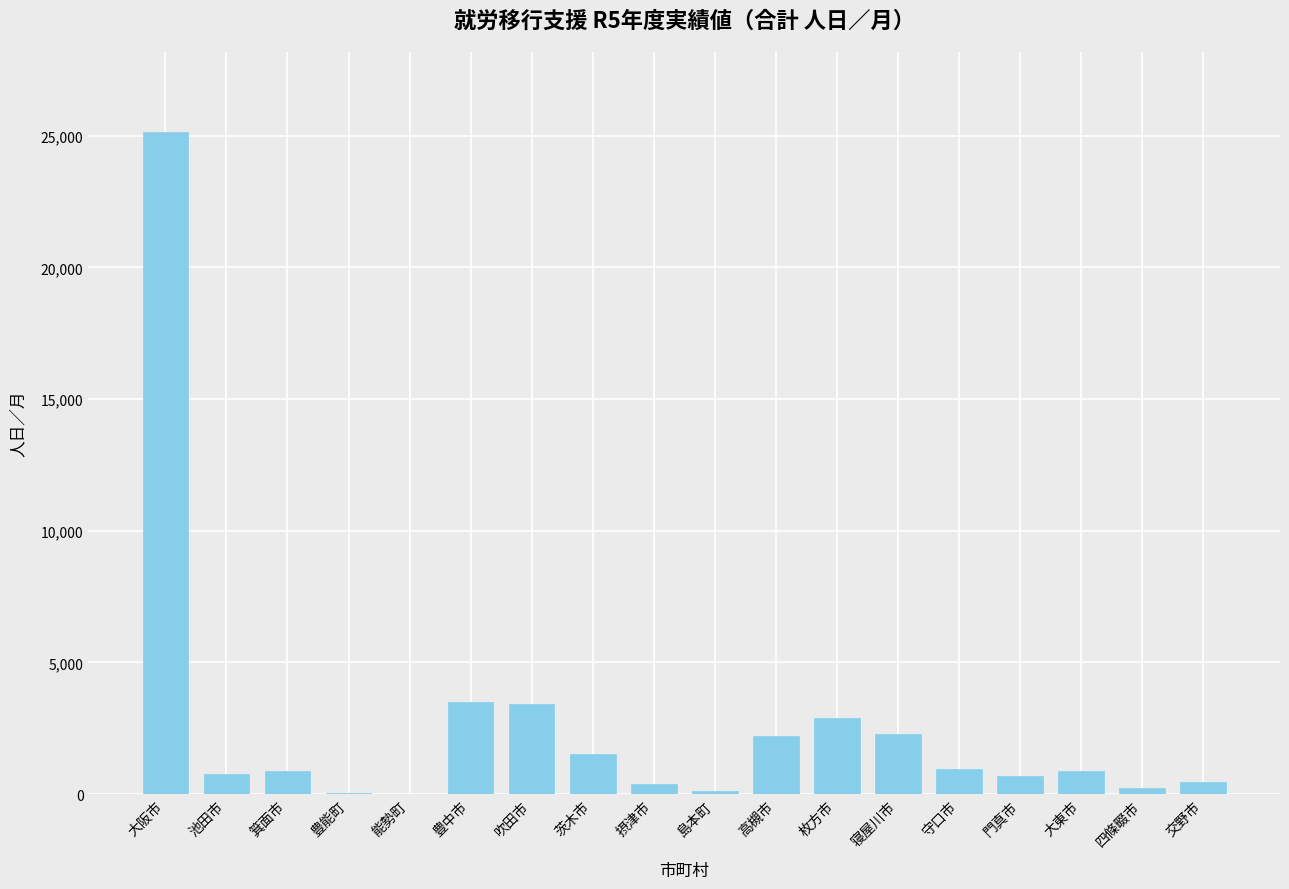

Which category has the highest value across all series?

大阪市